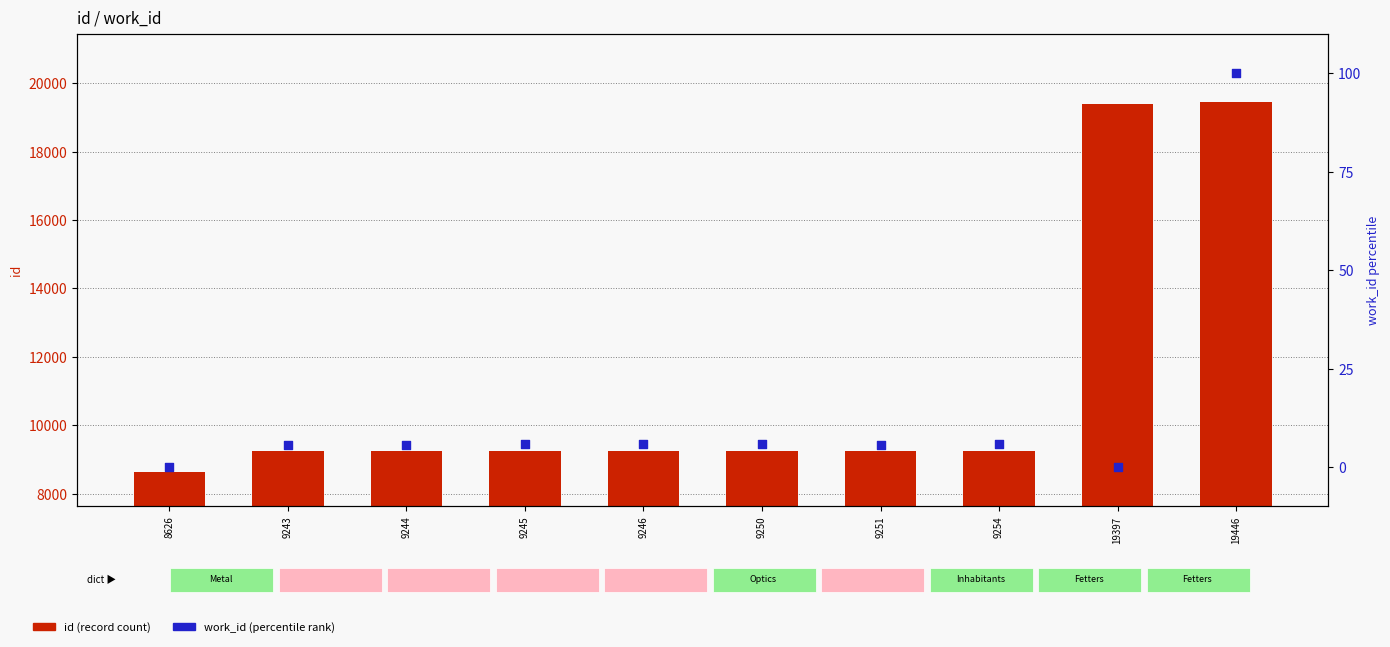

At how many categories does at least one series exceed 18515?

2